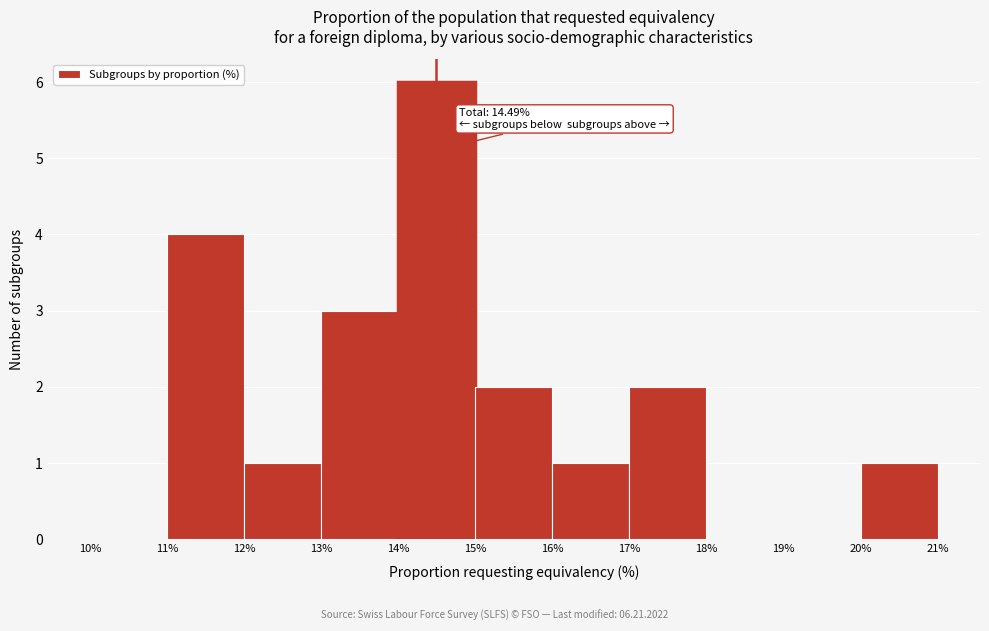

Which range on the x-axis has the tallest bar?

14% to 15%